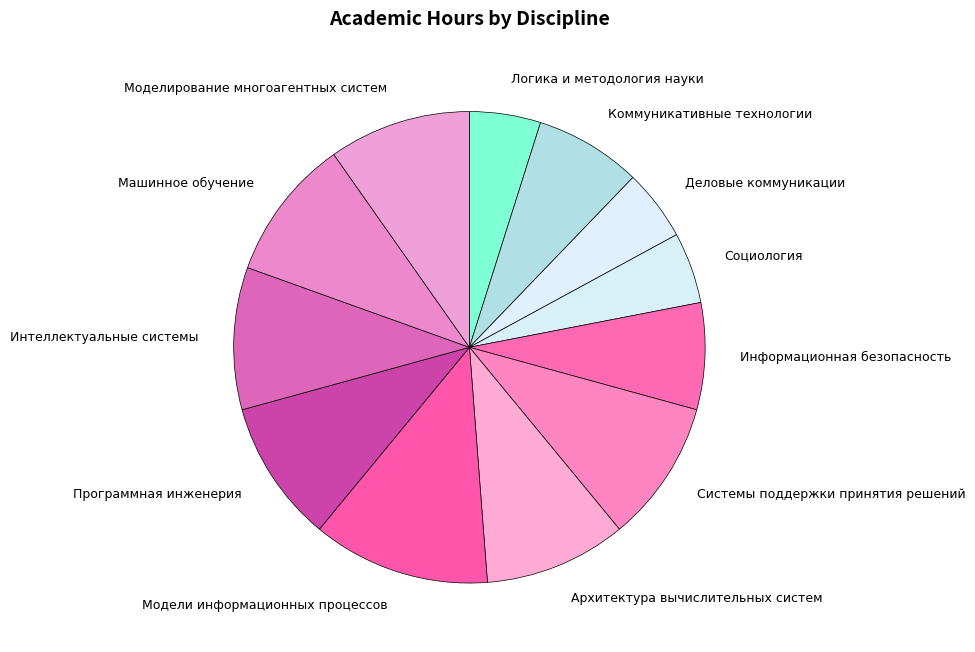

The Моделирование многоагентных систем slice represents 18% of the pie. True or false?

False